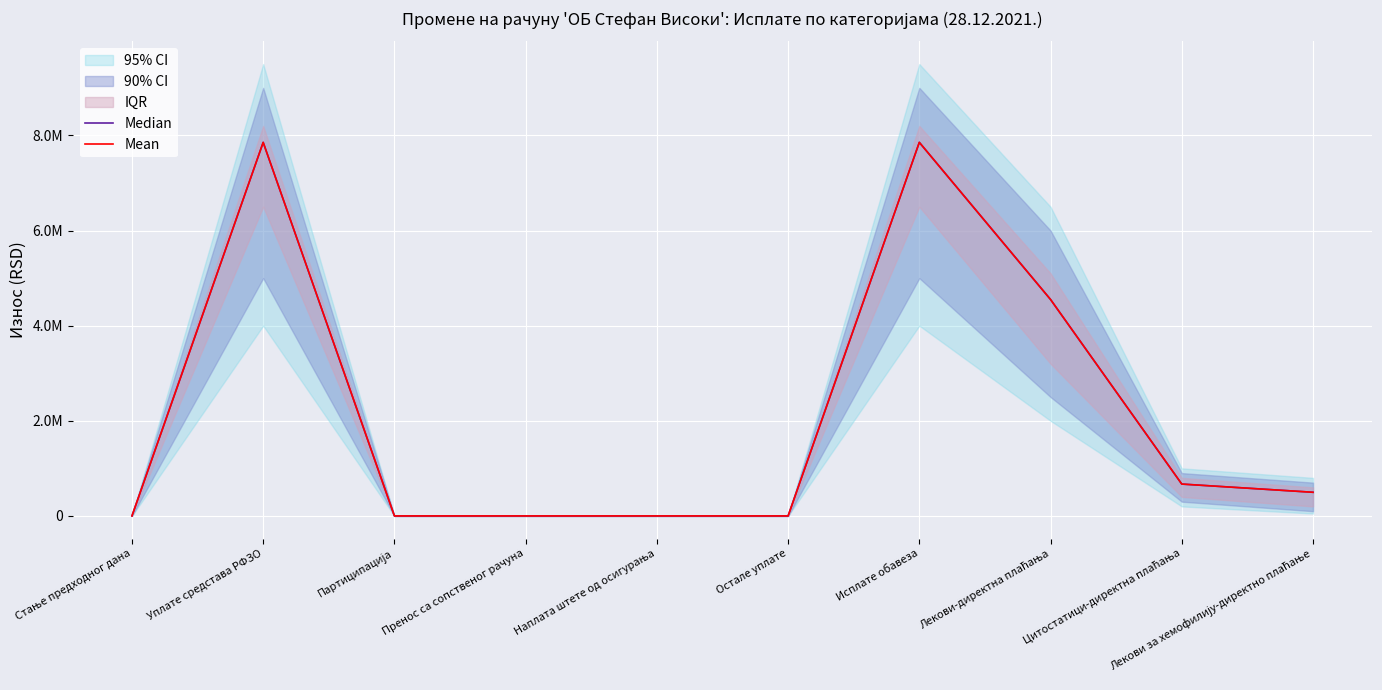

Is this an area chart (filled region under the line)?

No